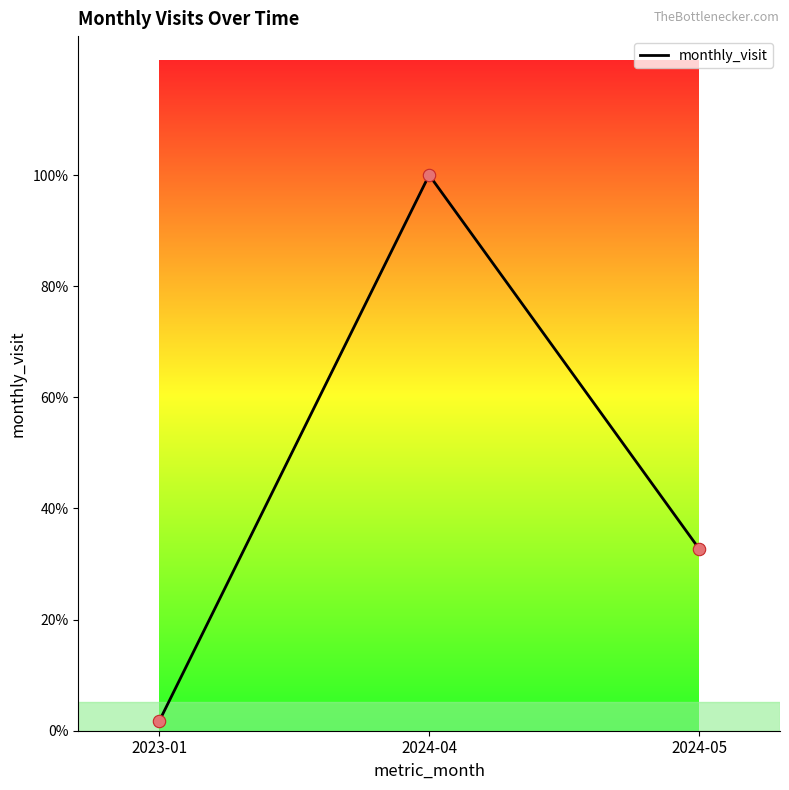

Which has a higher value, 2023-01 or 2024-05?

2024-05